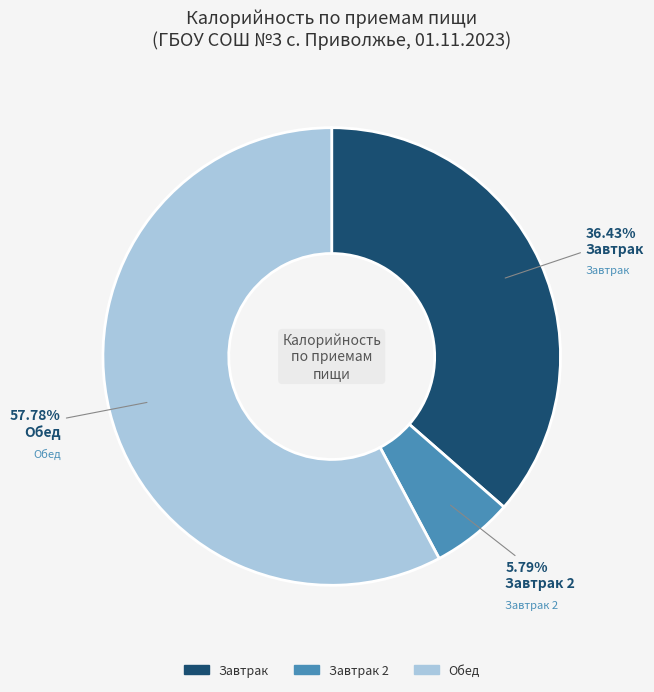

Does any single category account for the majority?

Yes